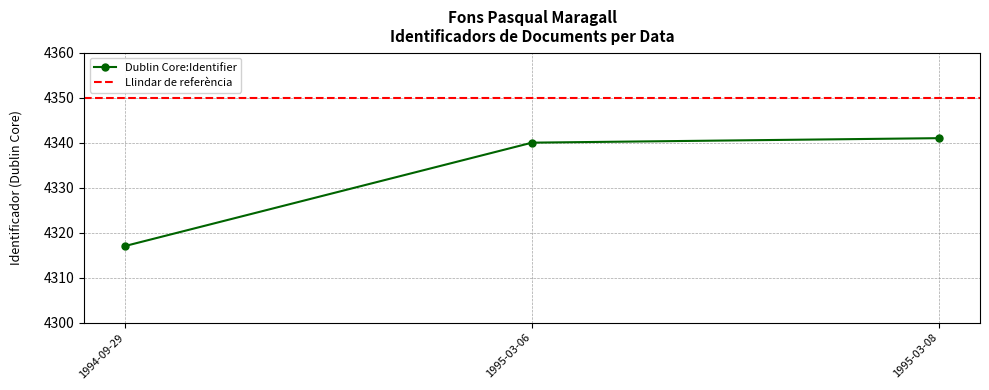

What is the greatest value displayed?

4341